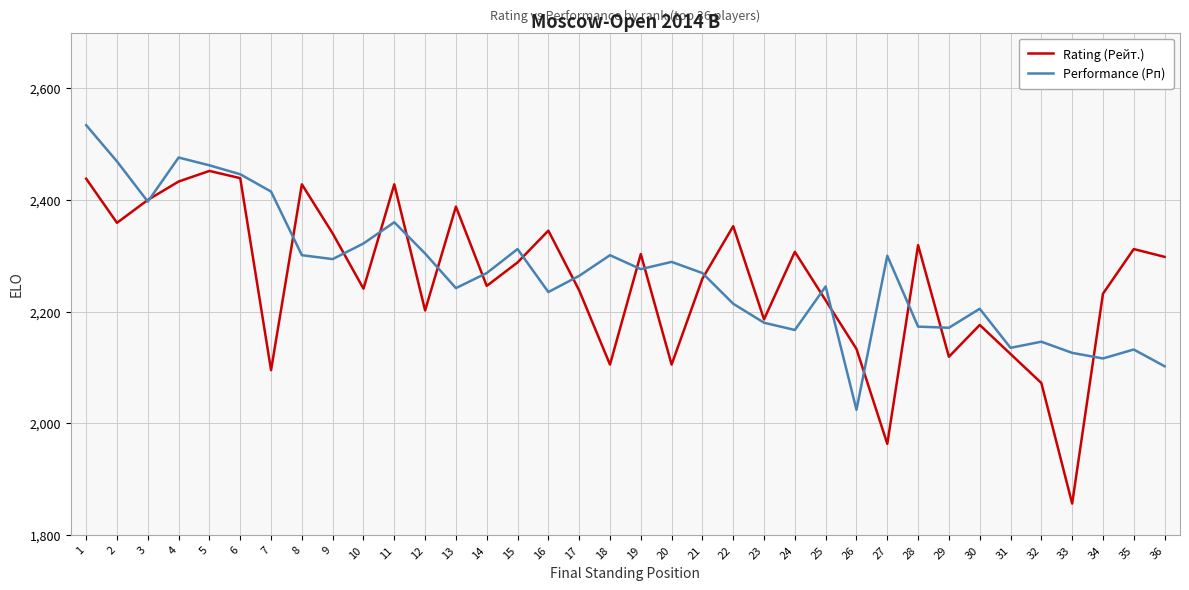

What is the difference between the Performance (Рп) values at 17 and 31?

129